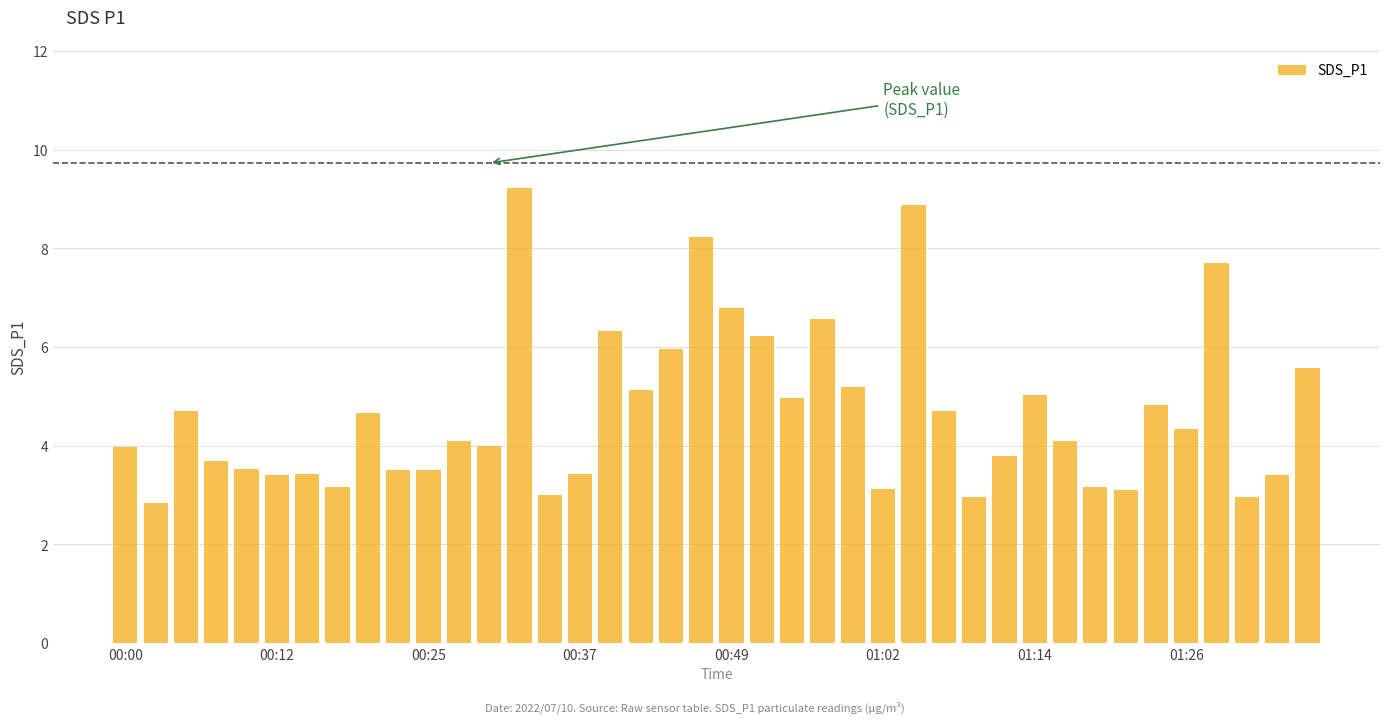

What is the average value?

4.7